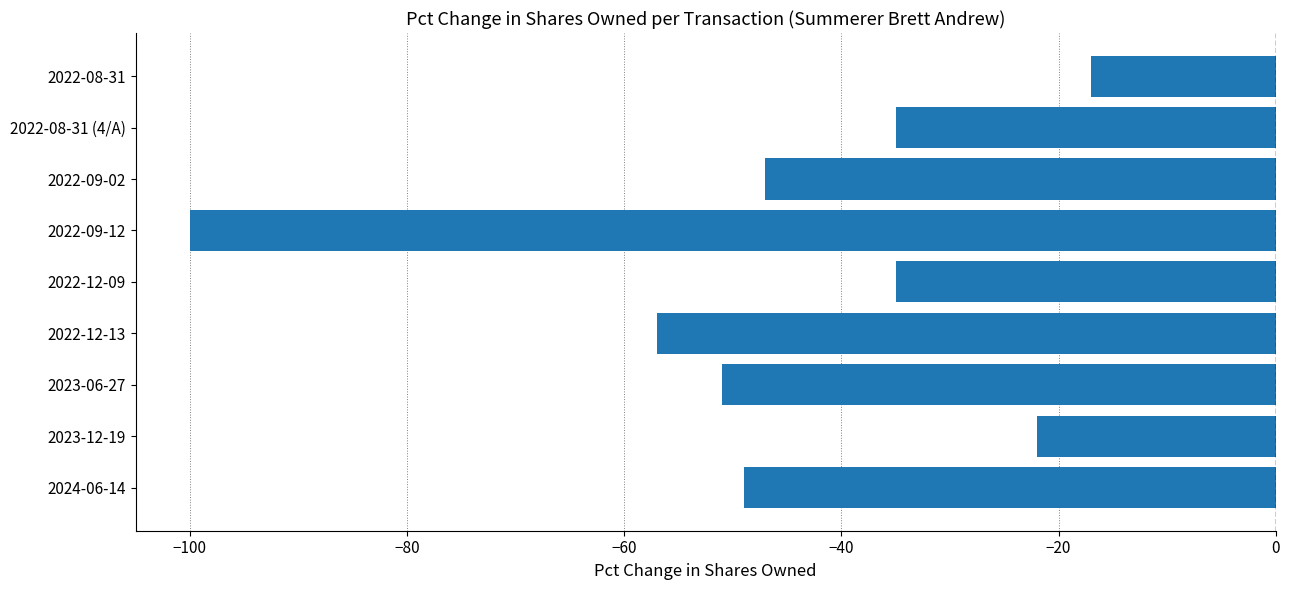

Which has a higher value, 2023-12-19 or 2024-06-14?

2023-12-19